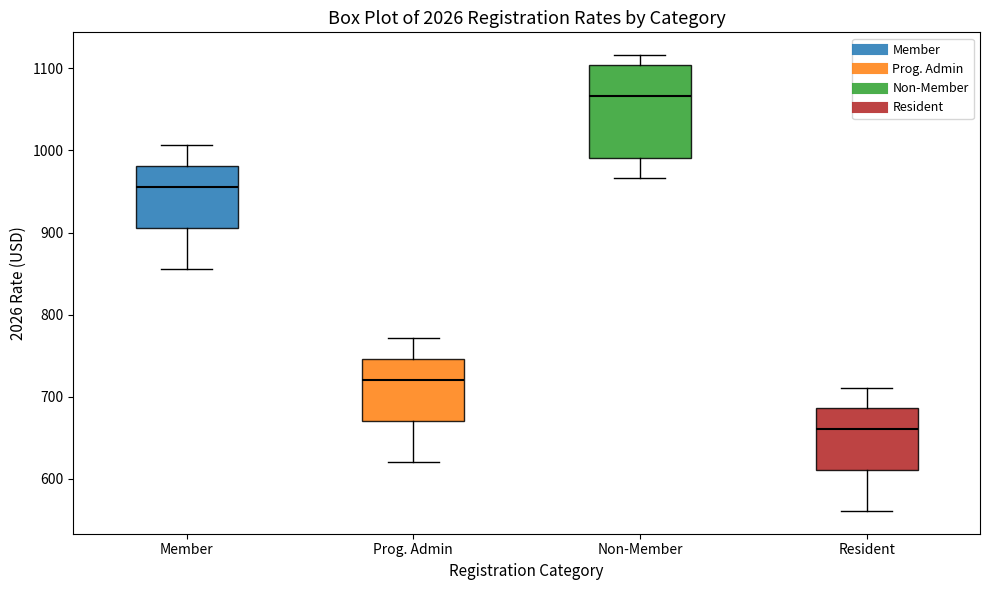

Where does the lower whisker of the box for Member end on the y-axis? The values are not printed on the chart, so give them approximately, as read against the axis.

860